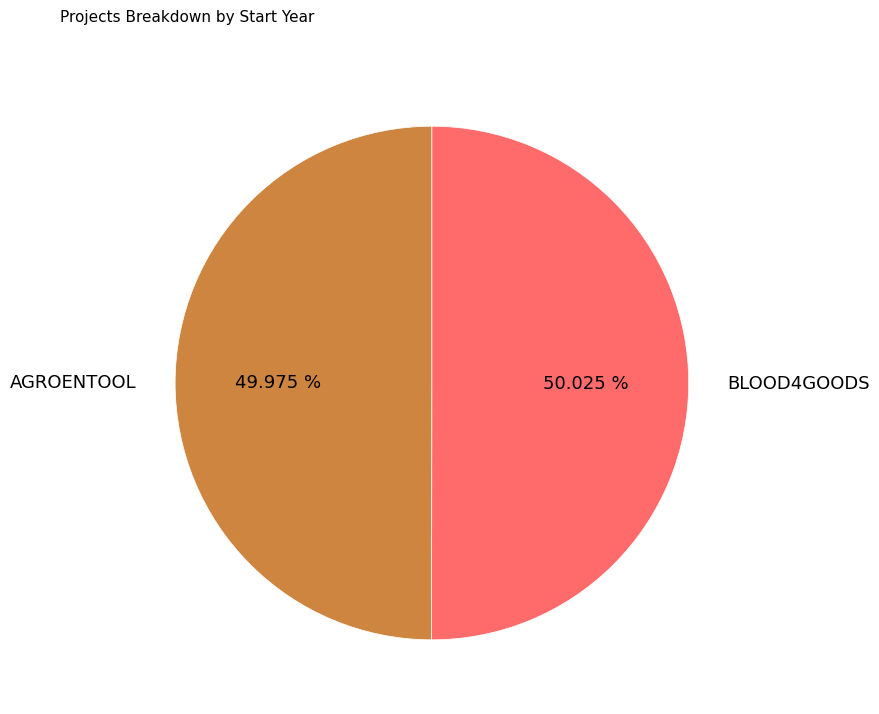

Approximately how many times larger is the value at BLOOD4GOODS compared to AGROENTOOL?

1.0